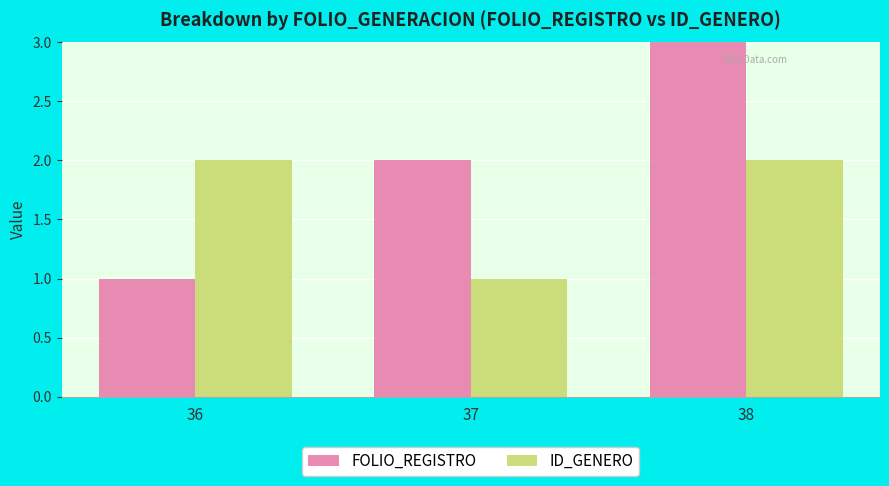

What value does the FOLIO_REGISTRO series have at 38?

3